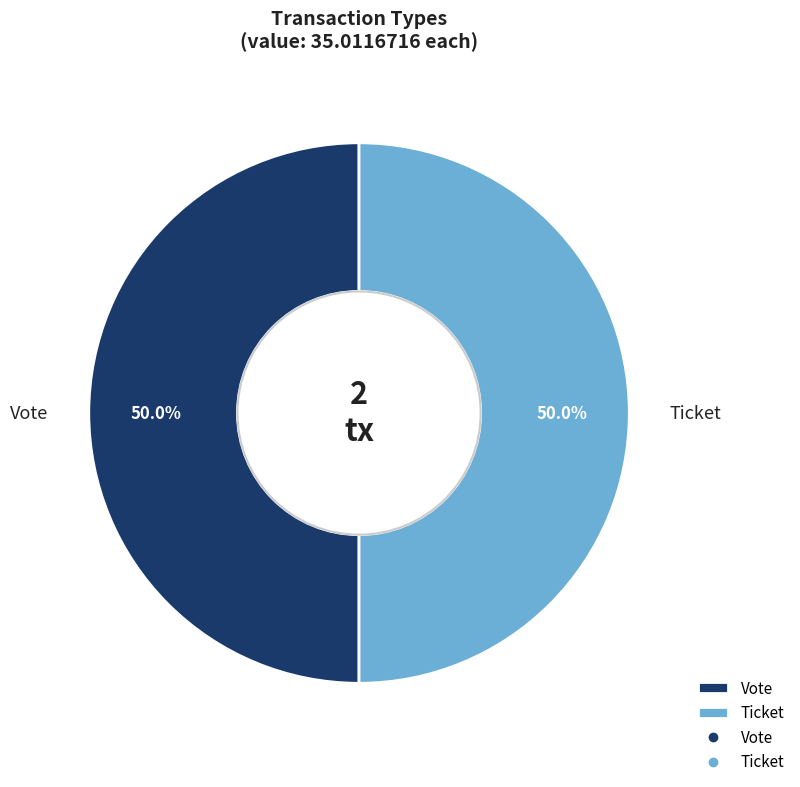

Combined, do Vote and Ticket account for over 50%?

Yes